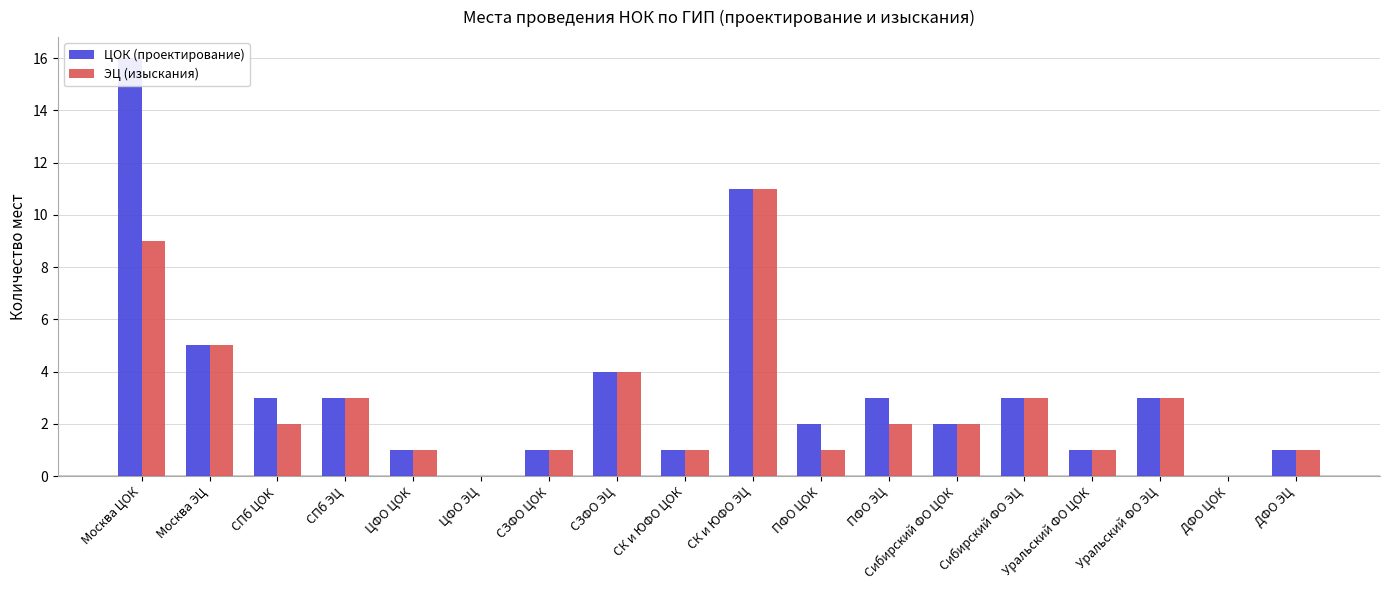

How many values in the ЭЦ (изыскания) series exceed 2?

7